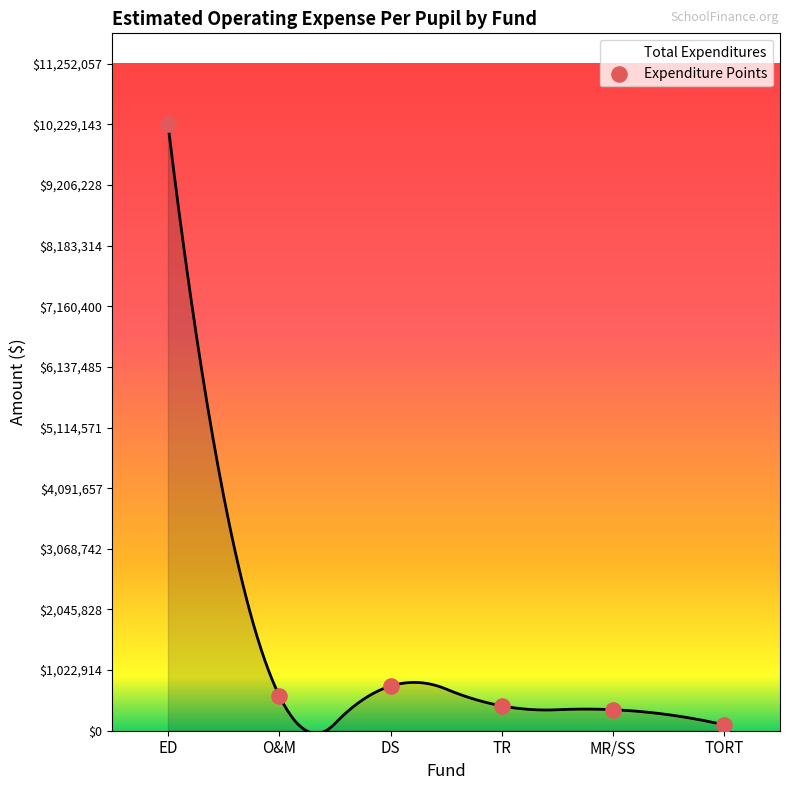

What Y value in the scatter plot is closest to 5163755?

752856